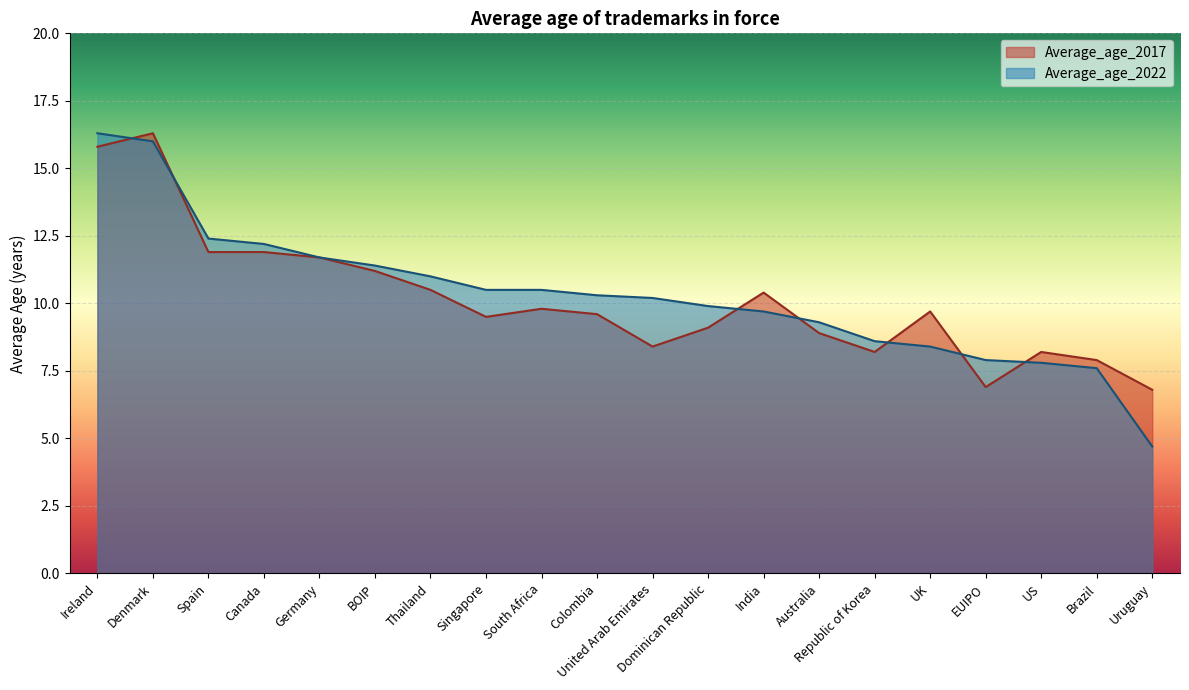

Where is Average_age_2017 nearest to the value 11?

BOIP